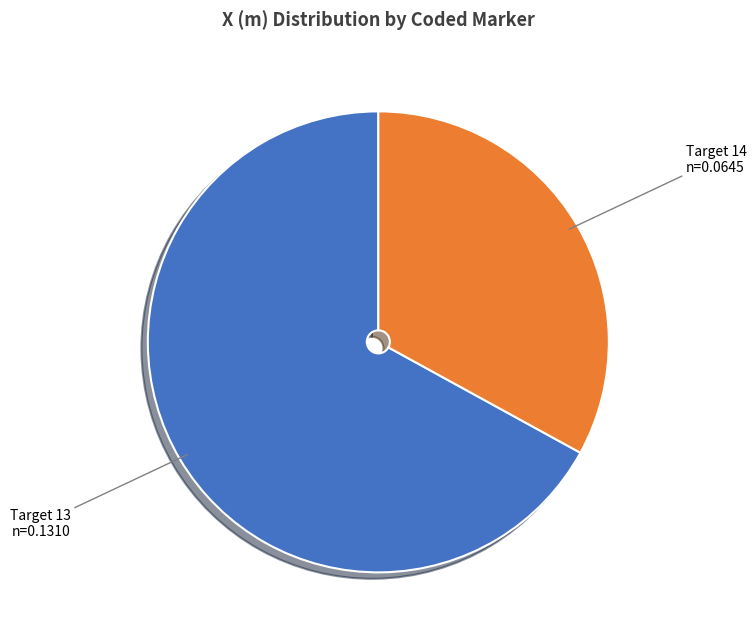

Count the number of slices in the pie.

2